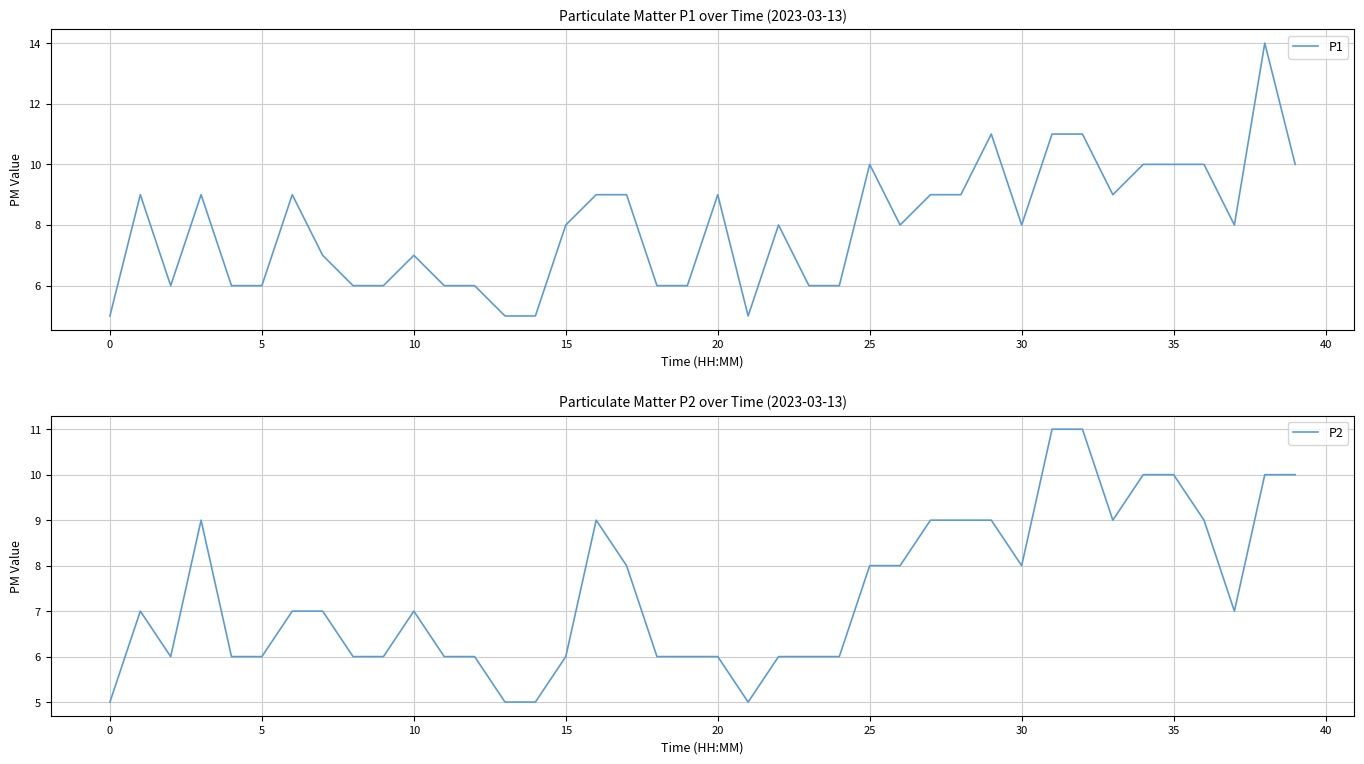

What is the minimum value for P1?

5